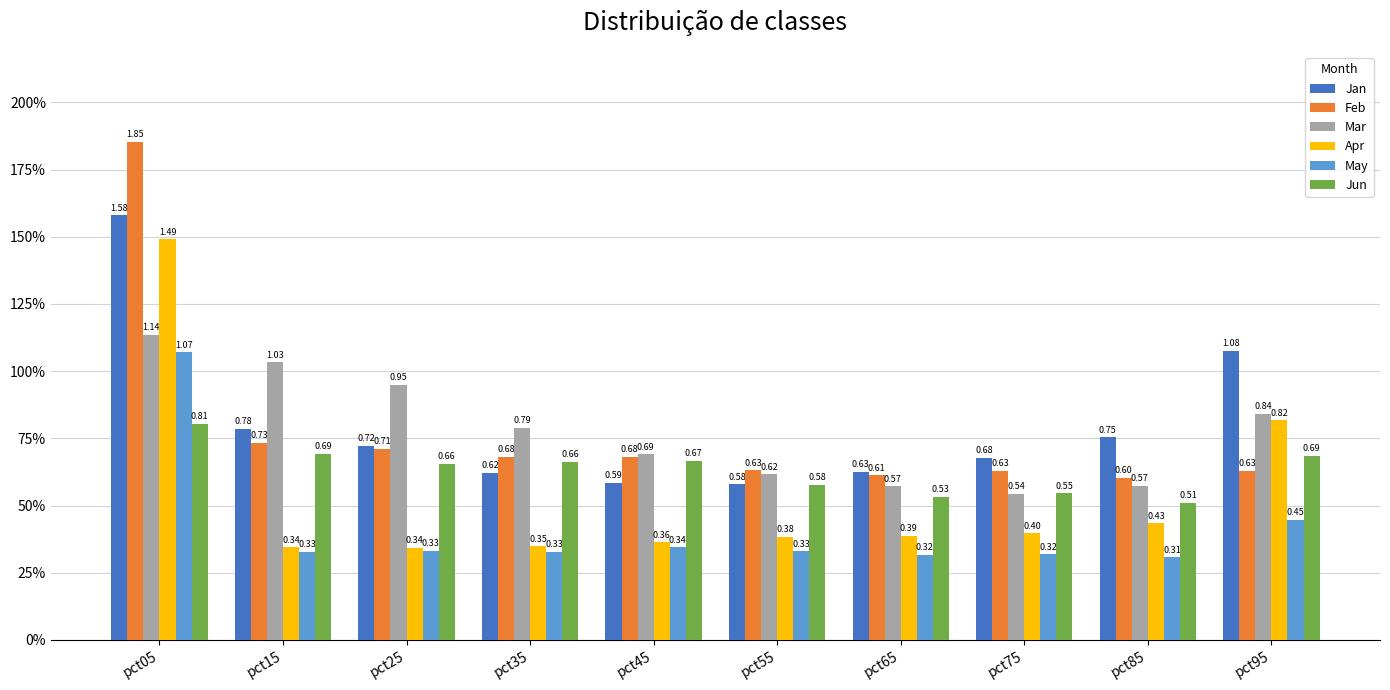

At which label is Apr closest to 0?

pct25